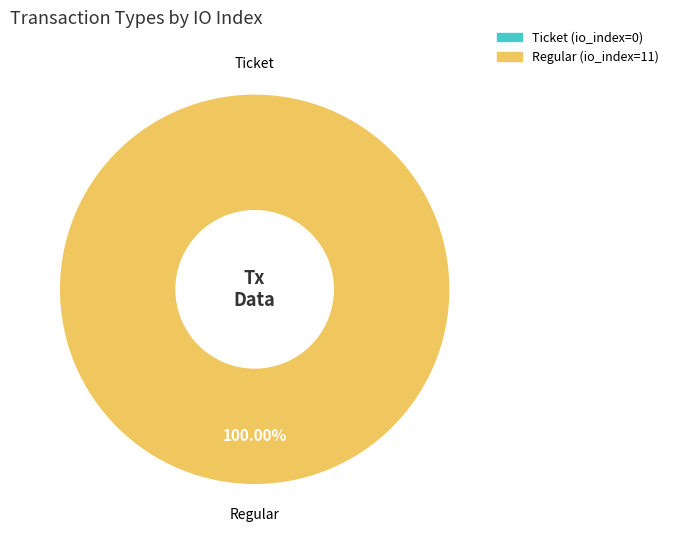

Is it true that Ticket (index 0) is 1% of the pie?

False